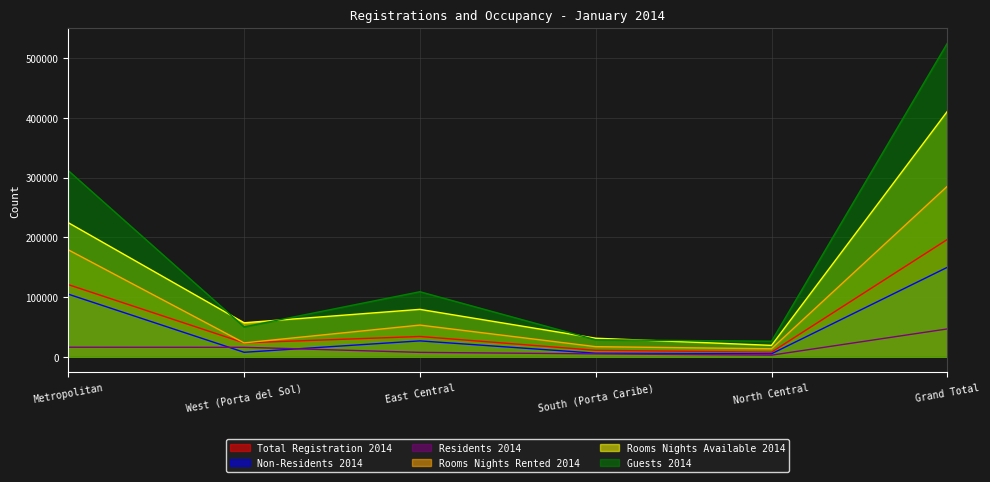

What is the total value across all series at South (Porta Caribe)?

97938